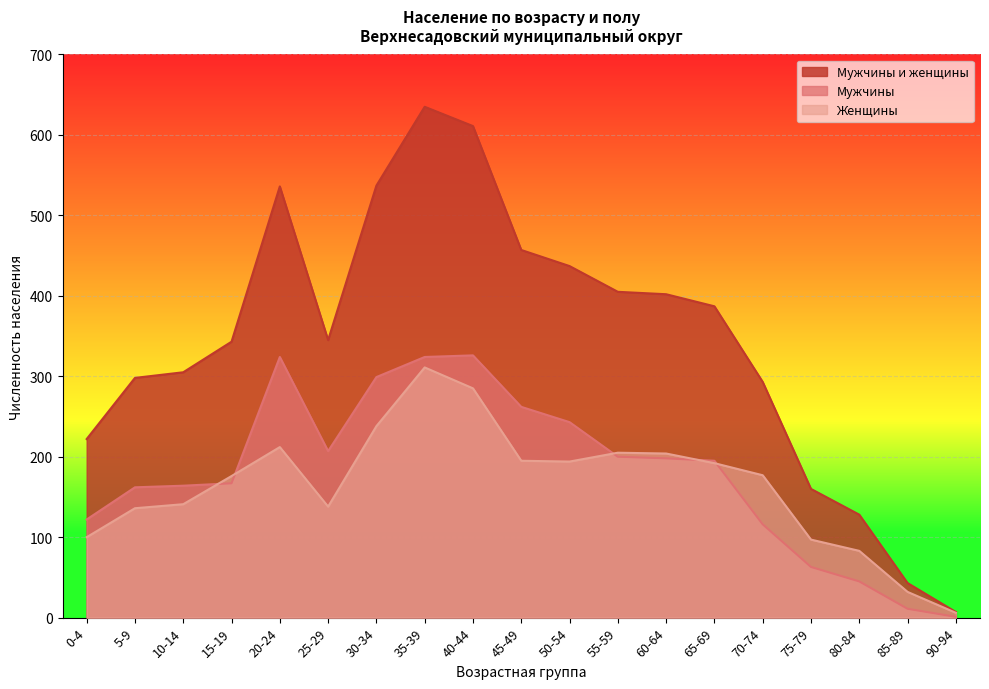

What is the sum of the Мужчины и женщины values at 5-9 and 40-44?

909